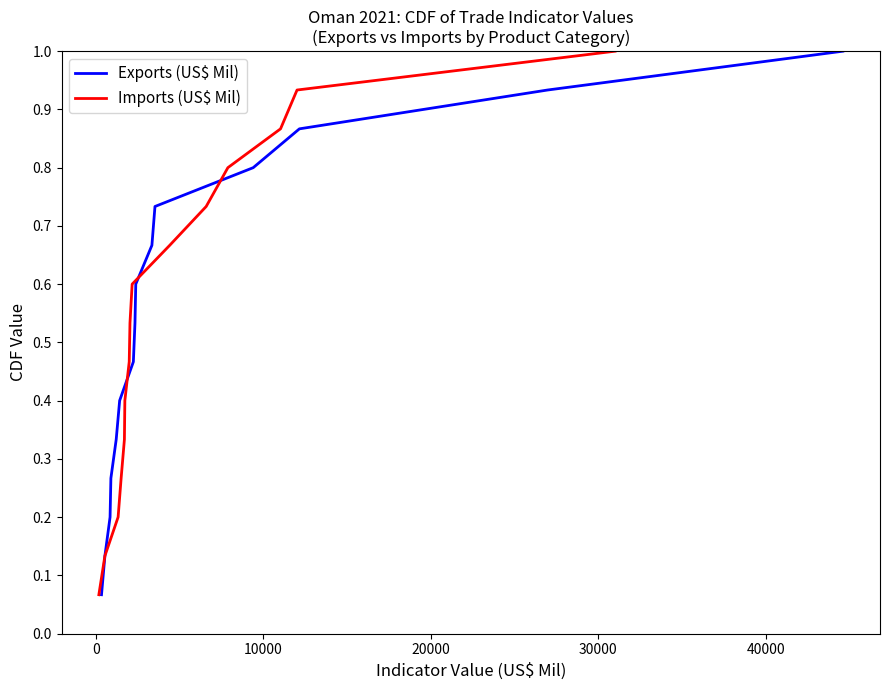

Reading right to left, list all the values displayed in this chart.

Exports (US$ Mil): 1.0	0.9	0.9	0.8	0.7	0.7	0.6	0.5	0.5	0.4	0.3	0.3	0.2	0.1	0.1
Imports (US$ Mil): 1.0	0.9	0.9	0.8	0.7	0.7	0.6	0.5	0.5	0.4	0.3	0.3	0.2	0.1	0.1